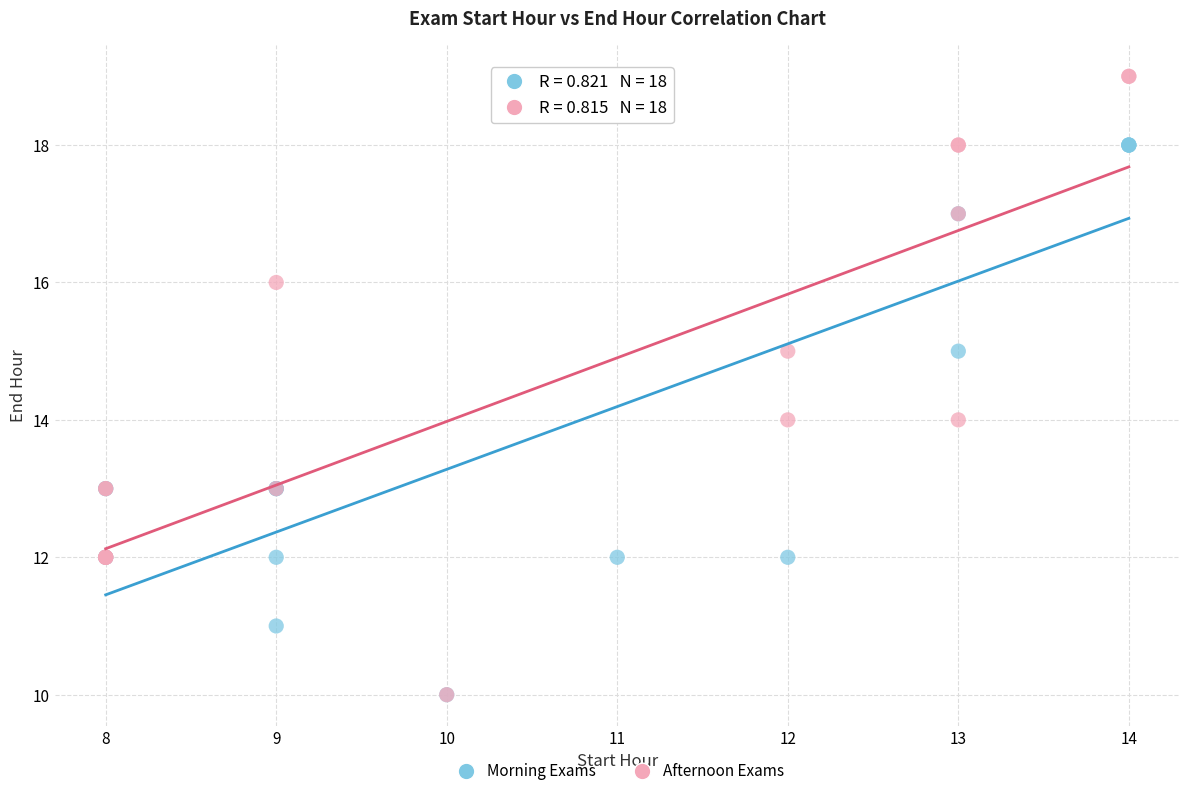

What are all the series names shown in the legend?

Morning Exams, Afternoon Exams